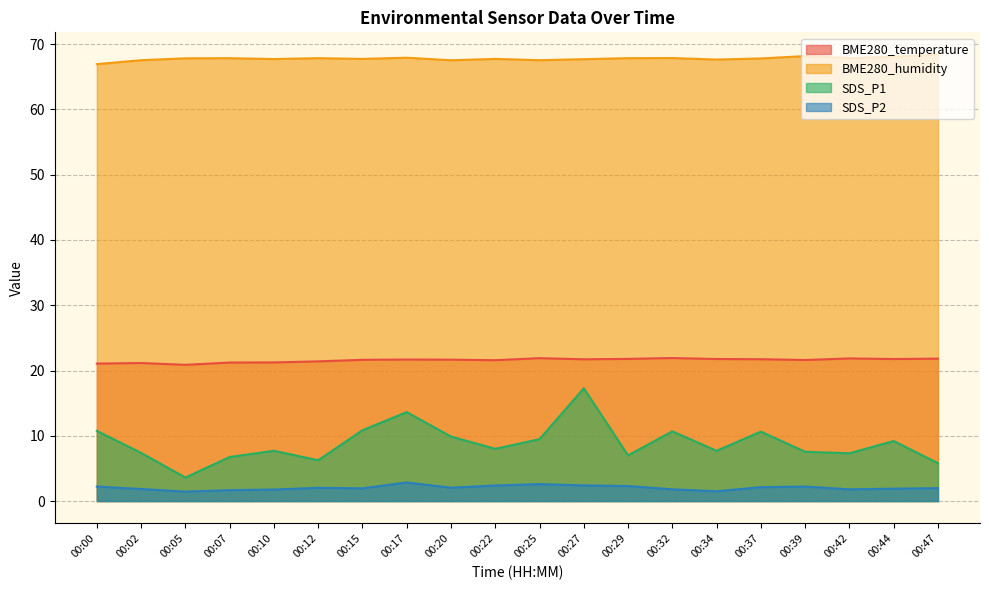

What is the sum of the SDS_P1 values at 00:39 and 00:29?

14.6